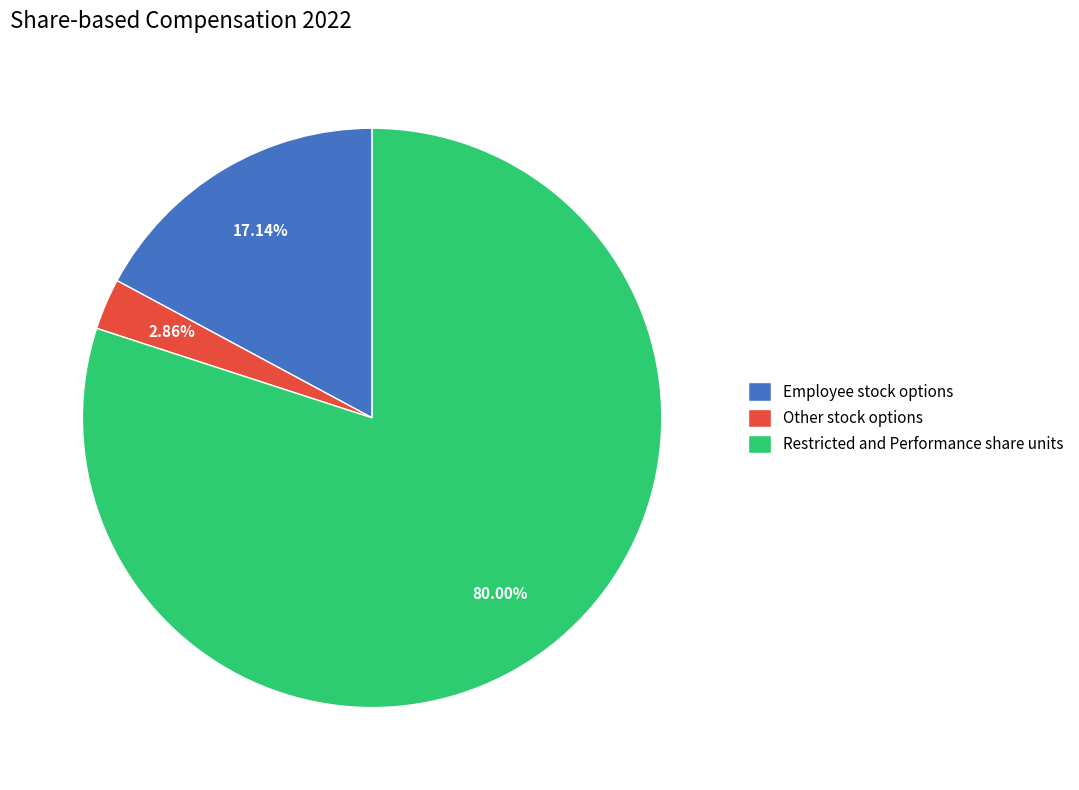

To the nearest percent, what is the average slice percentage?

33%